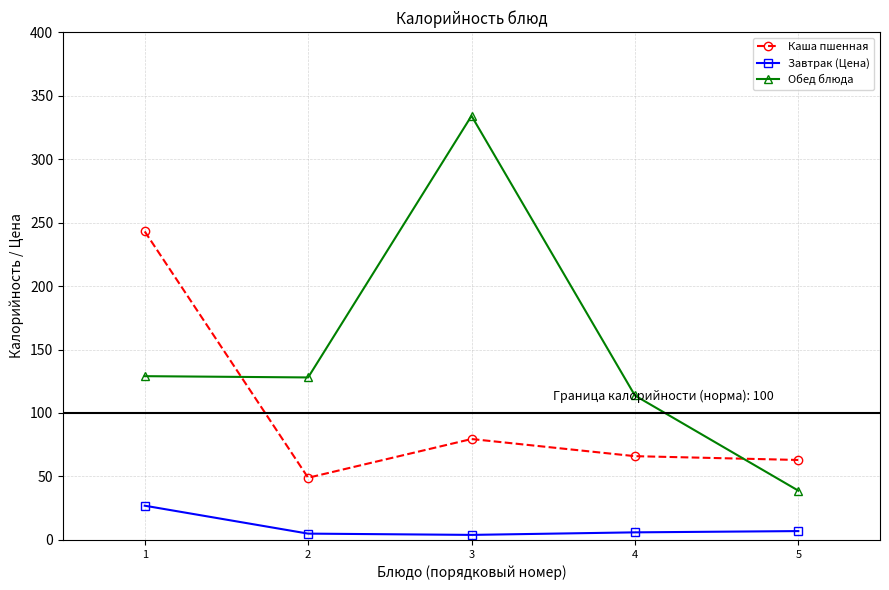

True or false: Каша пшенная and Завтрак (Цена) cross at least once.

False